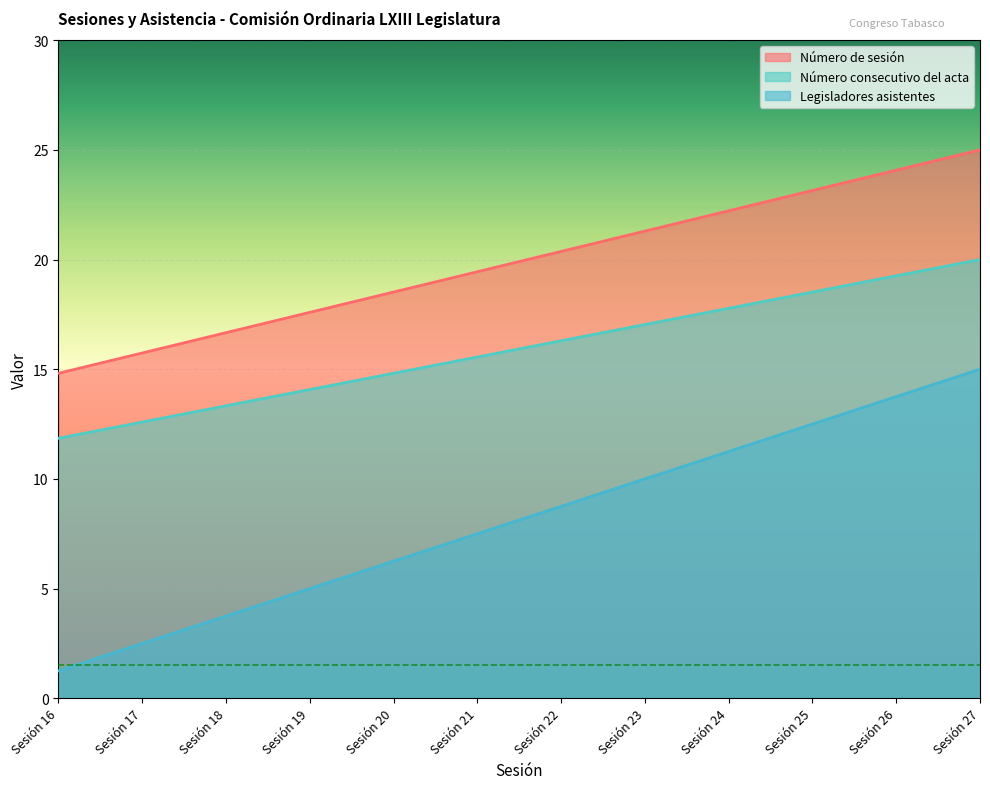

Which category has the highest value in the Número de sesión series?

Sesión 27